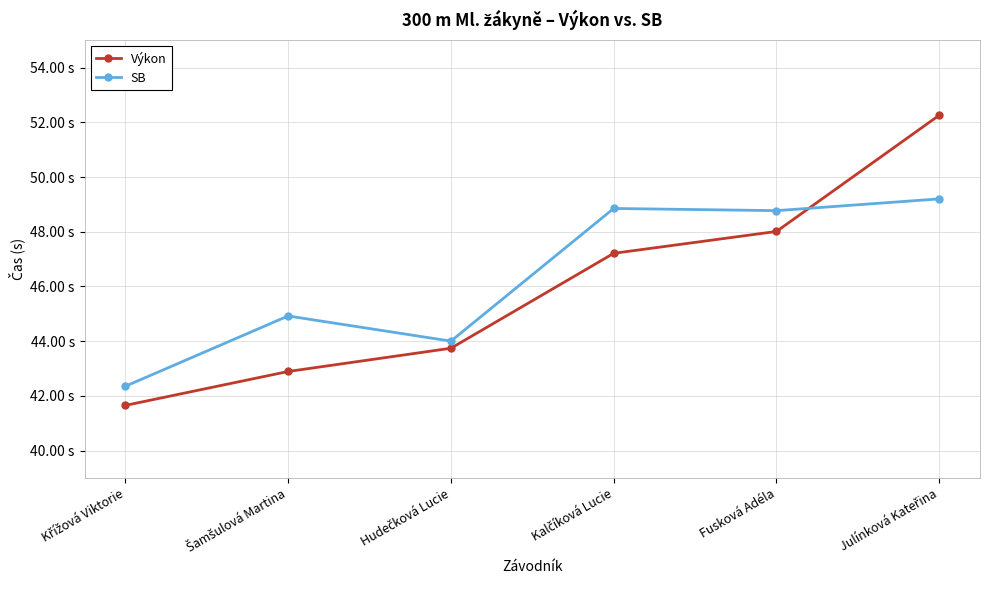

True or false: SB has a value of 11.5 at Šamšulová Martina.

False